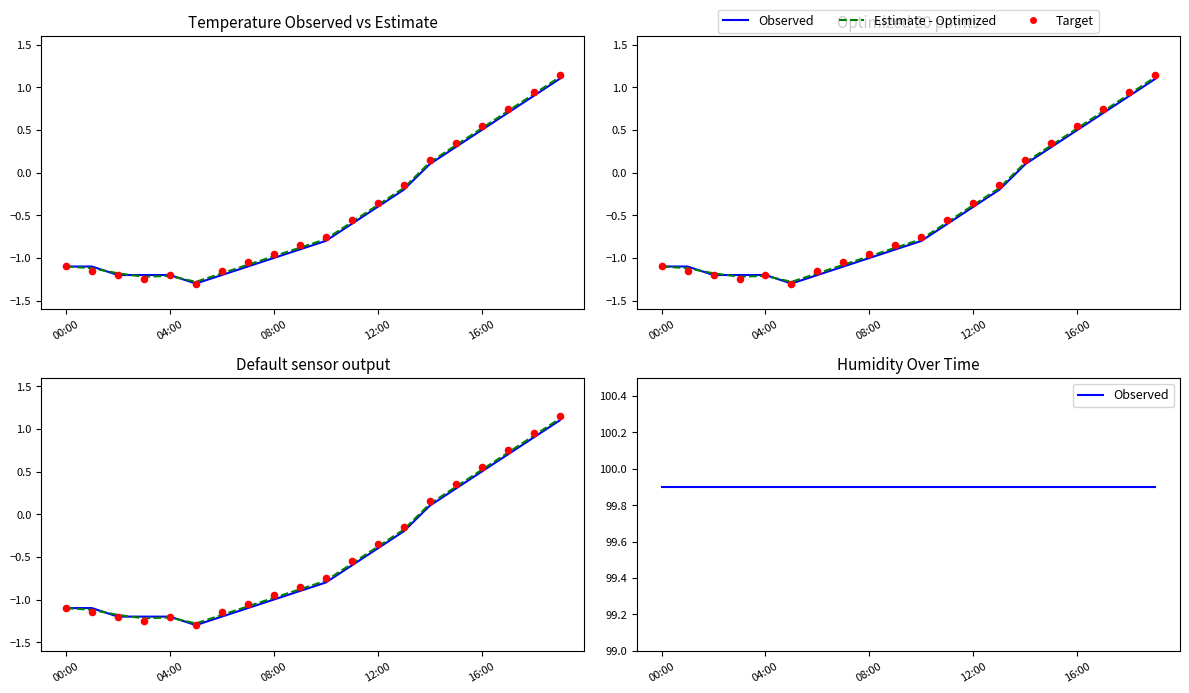

At how many categories does at least one series exceed 26?

20